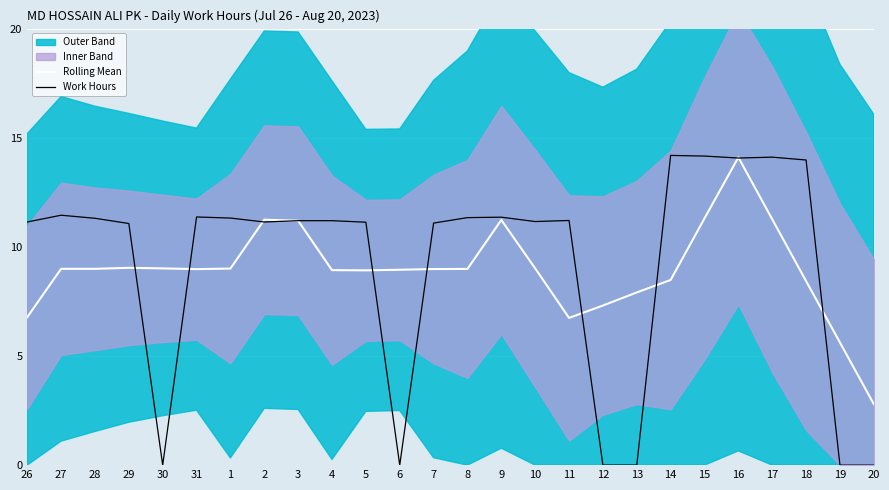

Is this an area chart (filled region under the line)?

No